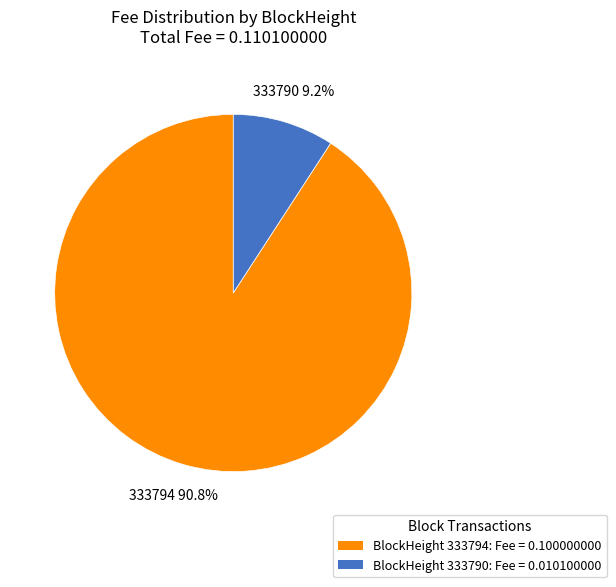

Is it true that 333790 is 20% of the pie?

False